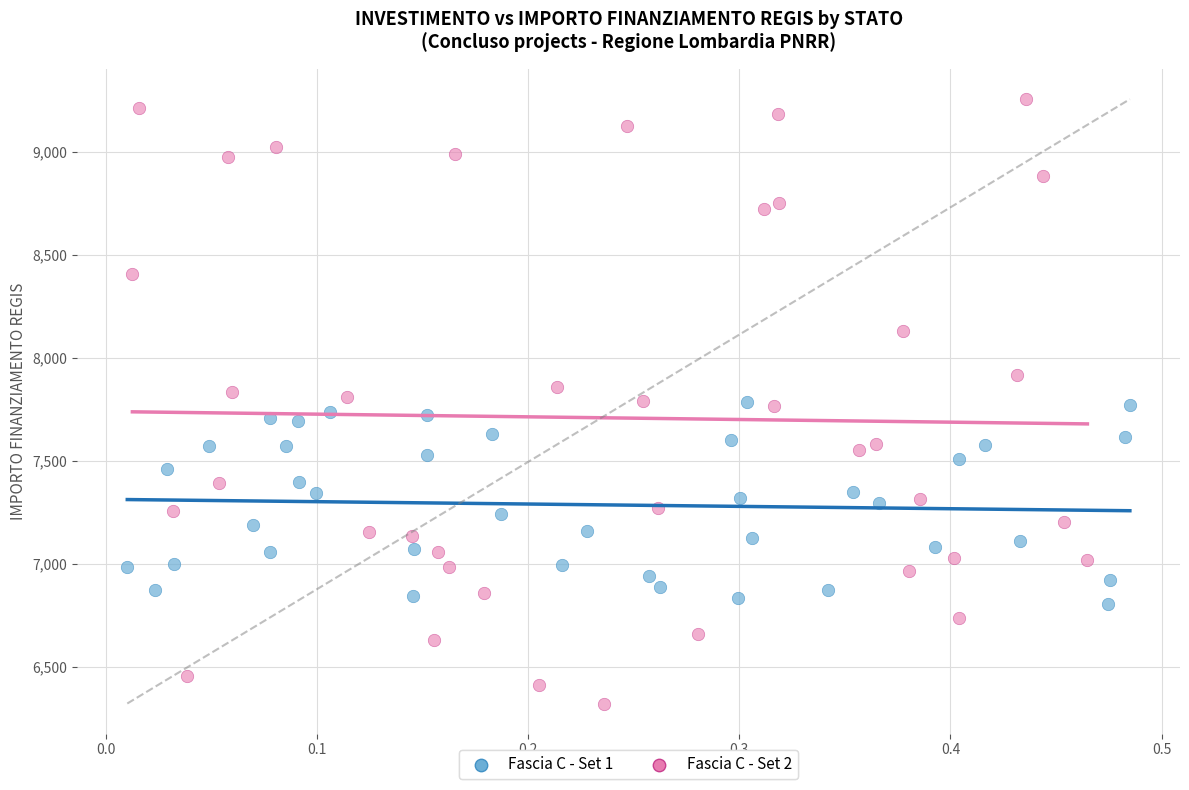

Which series contains the lowest Y value?

Fascia C - Set 2